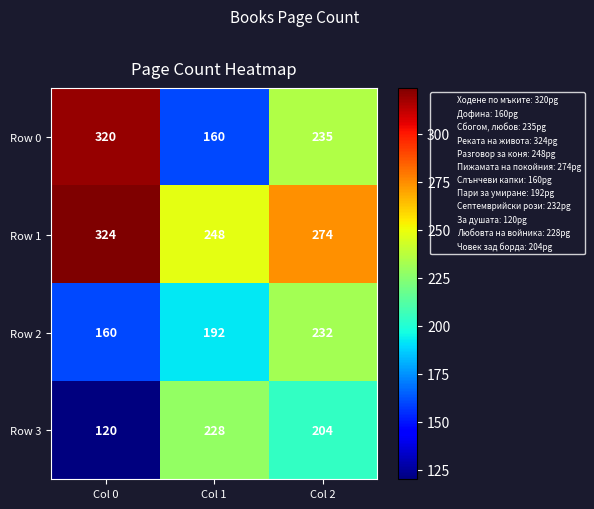

Reading left to right, transcribe all the data shown in this chart.

Row 0: 320	160	235
Row 1: 324	248	274
Row 2: 160	192	232
Row 3: 120	228	204